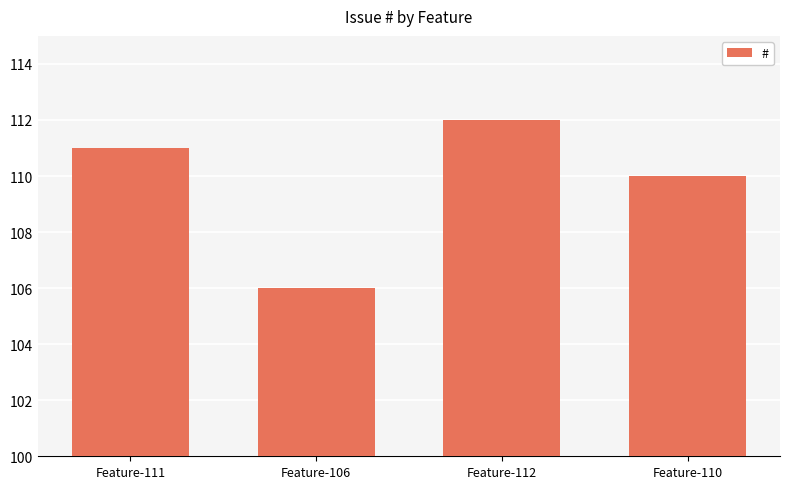

What is the greatest value displayed?

112